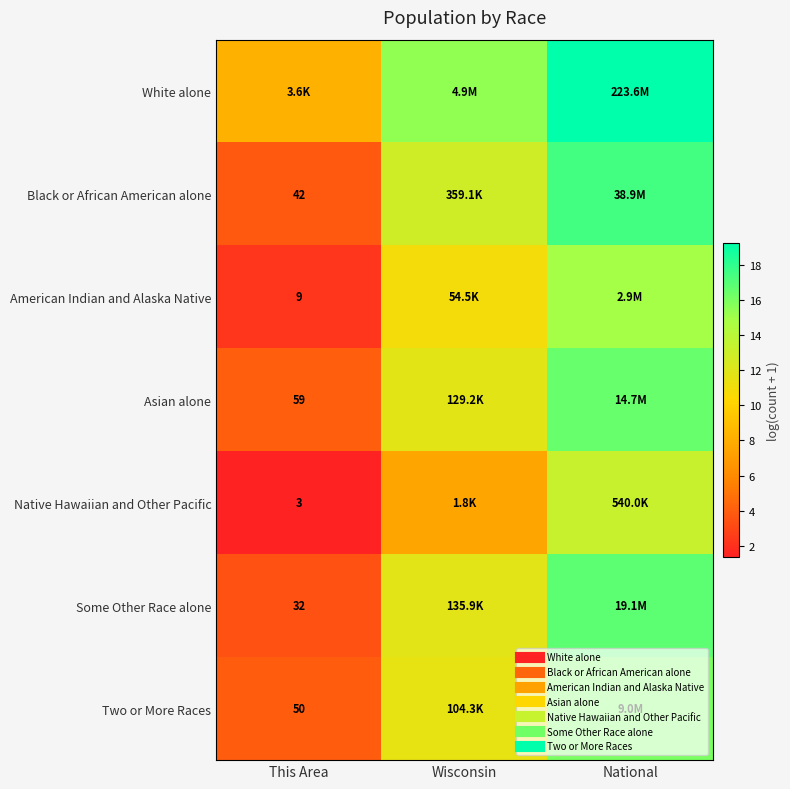

Rank the series by their maximum value, from highest to lowest.

White alone, Black or African American alone, Some Other Race alone, Asian alone, Two or More Races, American Indian and Alaska Native, Native Hawaiian and Other Pacific